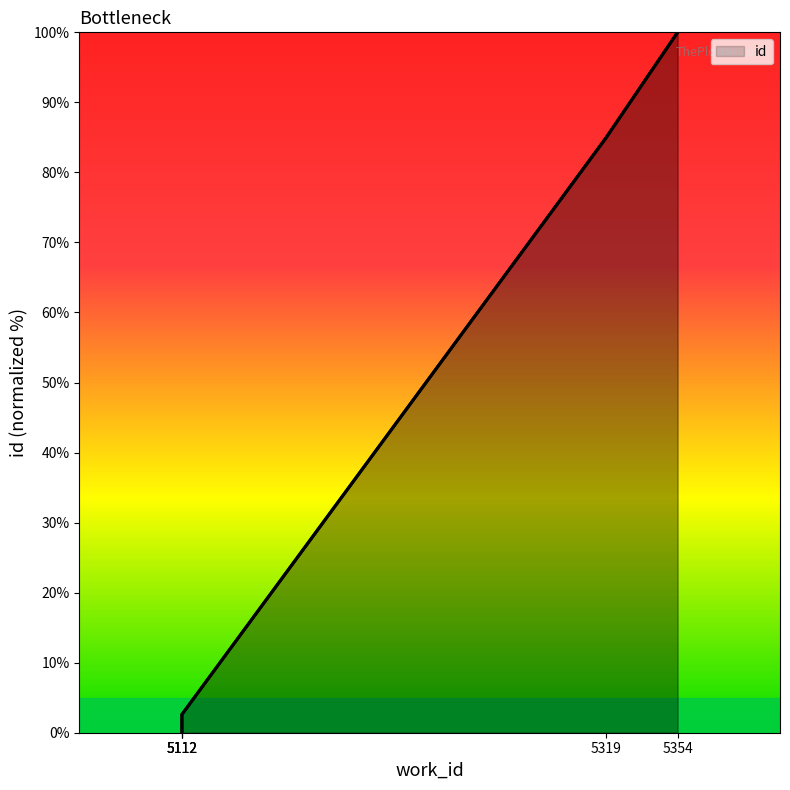

True or false: the data has more than 2 interior local peaks.

False